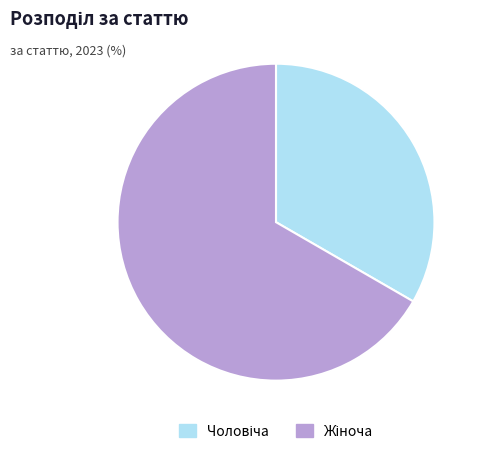

Does any single category account for the majority?

Yes